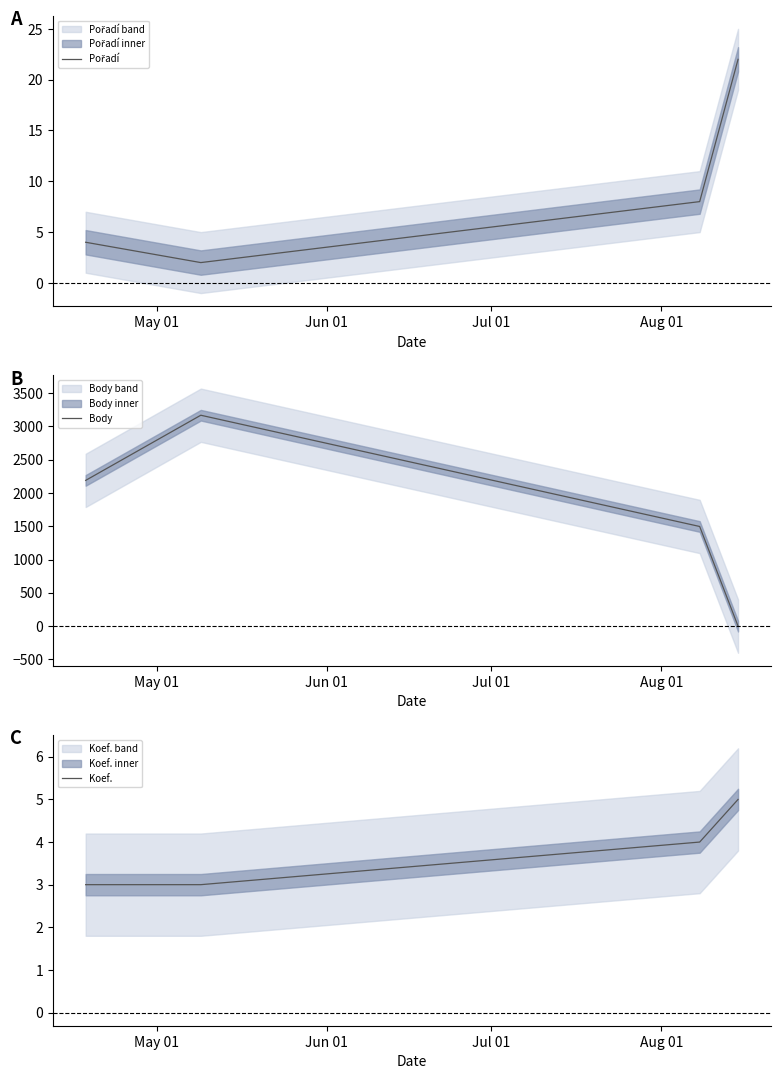

At how many categories does at least one series exceed 2305?

1